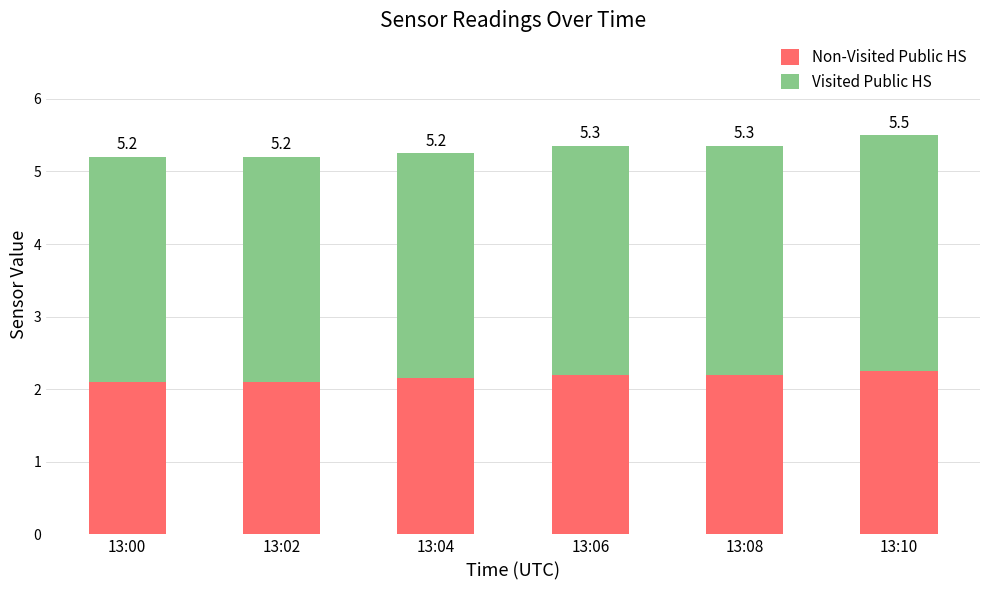

At which category is the sum across all series the highest?

13:10